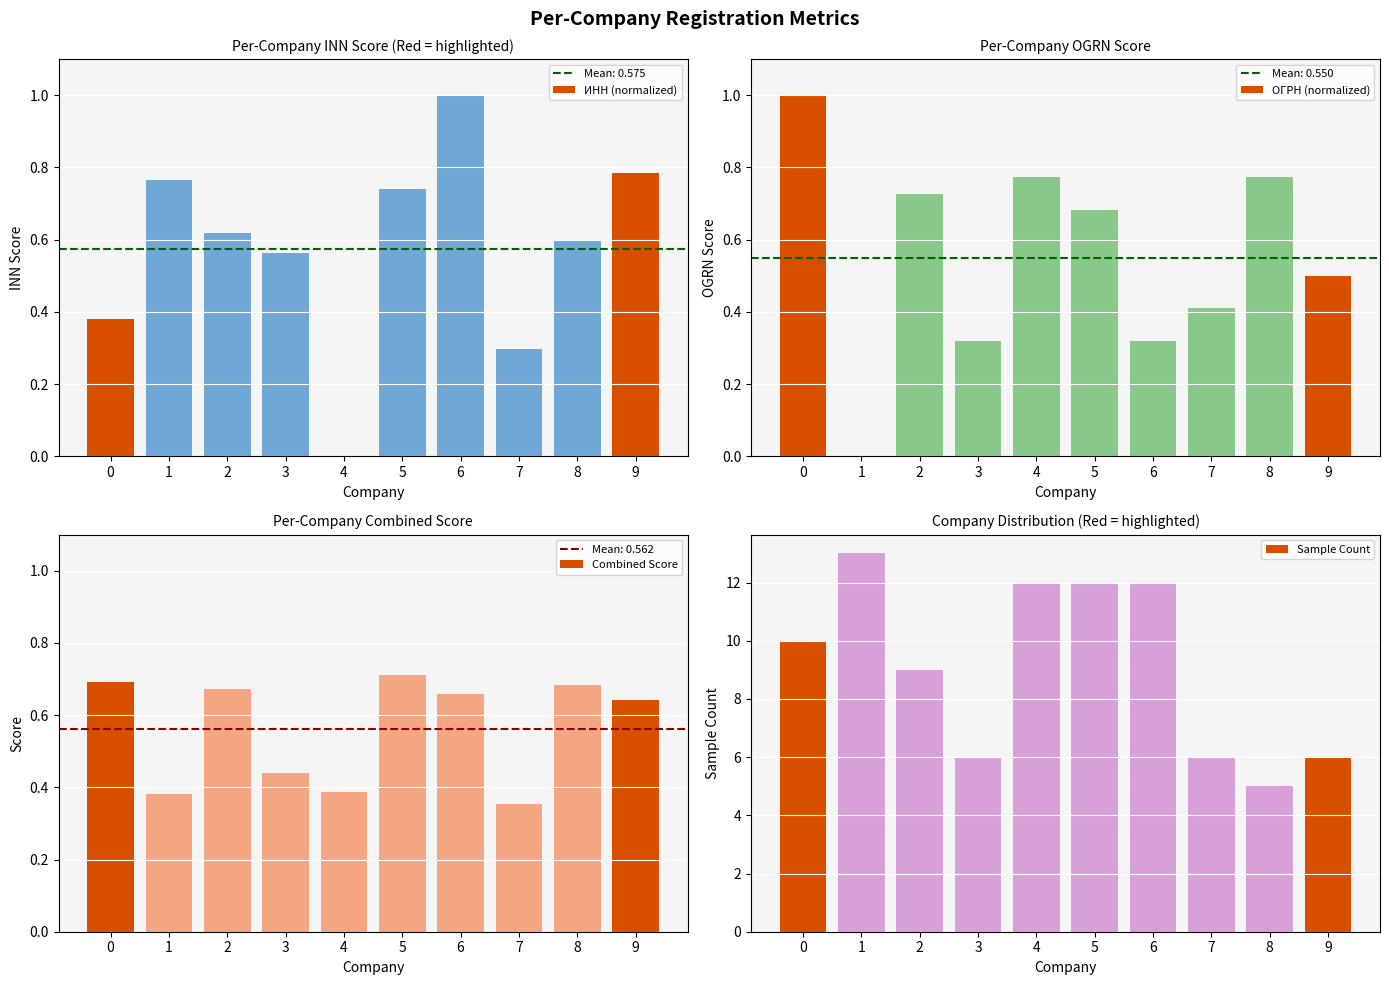

Rank the series by their maximum value, from highest to lowest.

Sample Count, ИНН (normalized), ОГРН (normalized), Combined Score